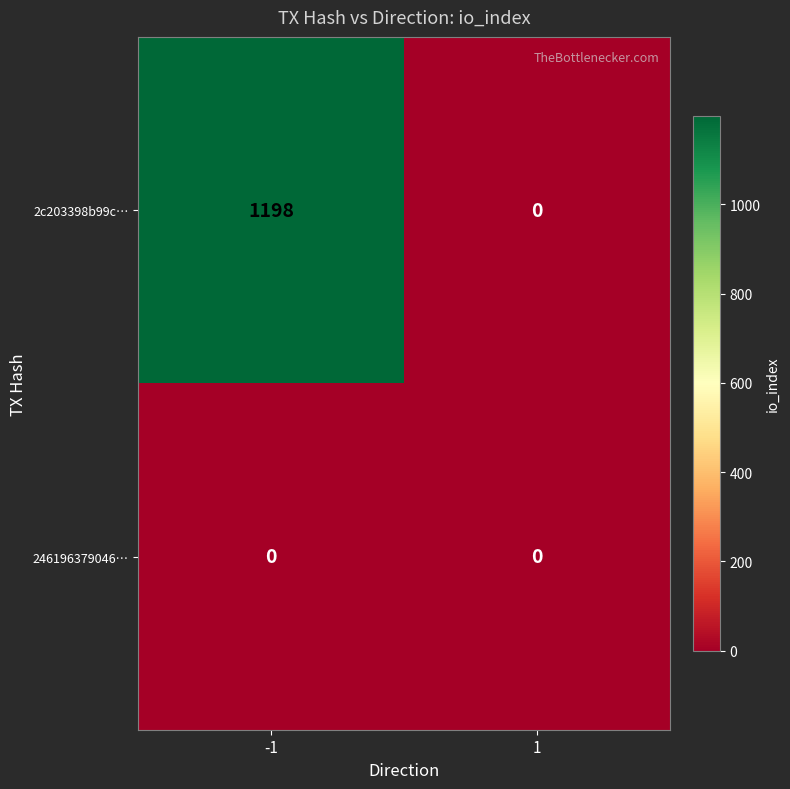

What is the difference between the maximum and minimum values in the 2c203398b99c… series?

1198